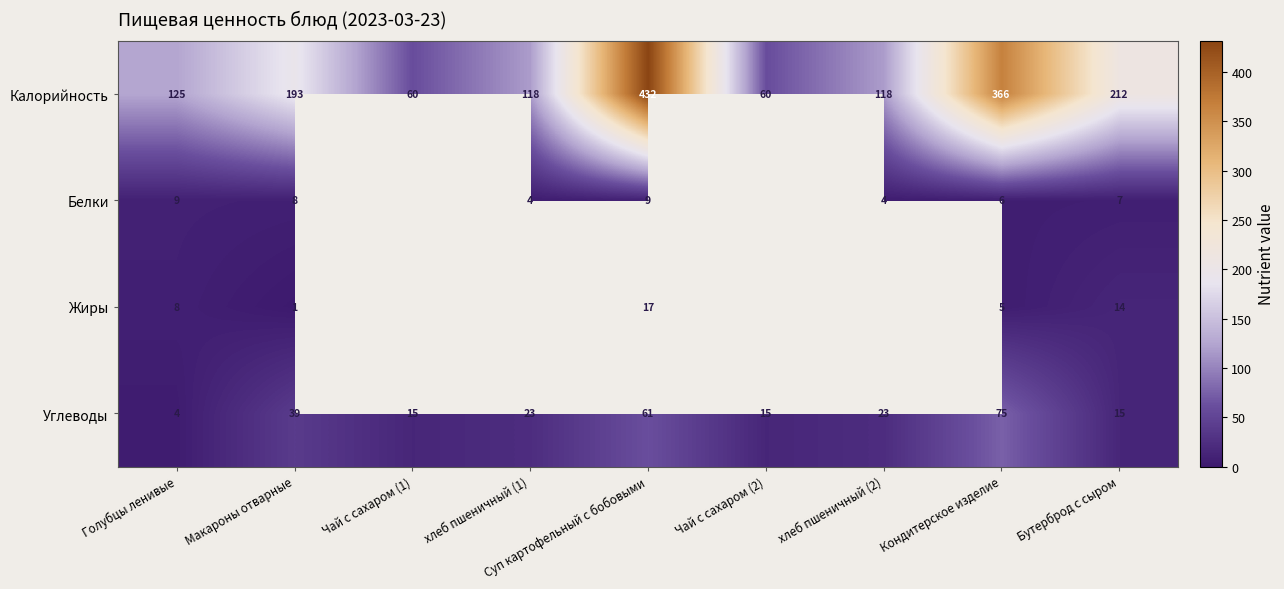

Between хлеб пшеничный (2) and хлеб пшеничный (1), which is larger?

хлеб пшеничный (2)